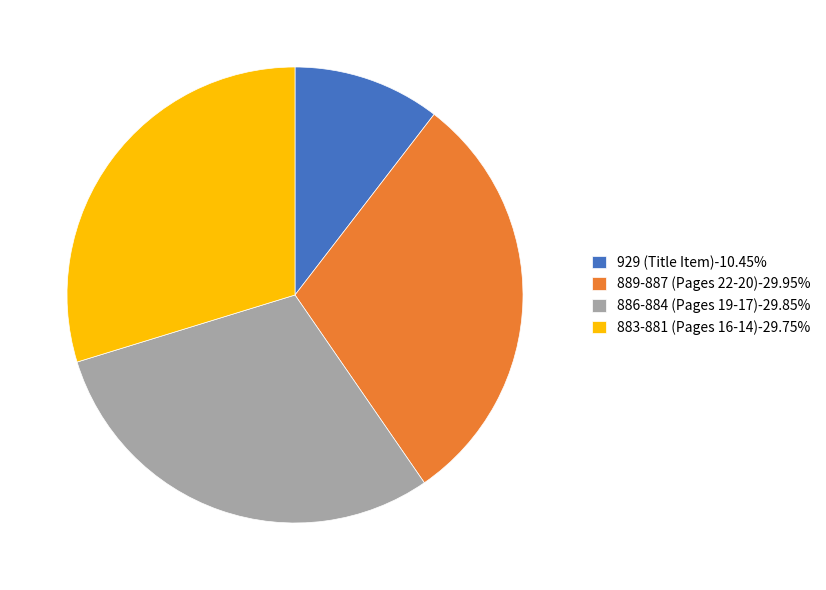

Does 883-881 (Pages 16-14)-29.75% account for over 50% of the chart?

No